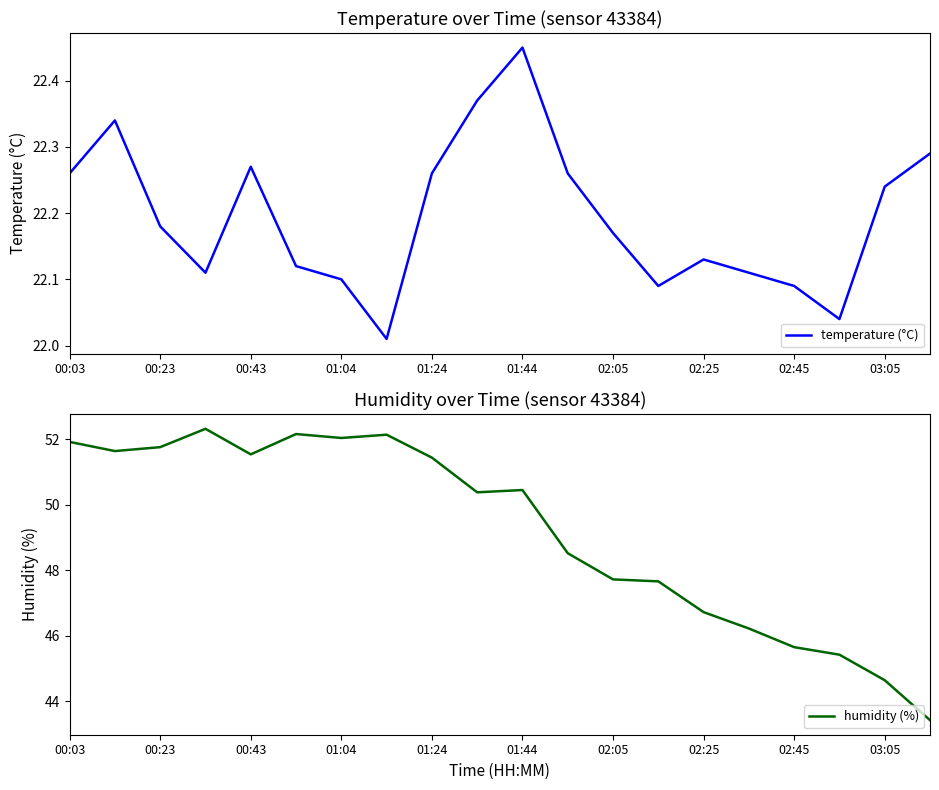

Is it true that humidity (%) equals 81.2 at 00:43?

False